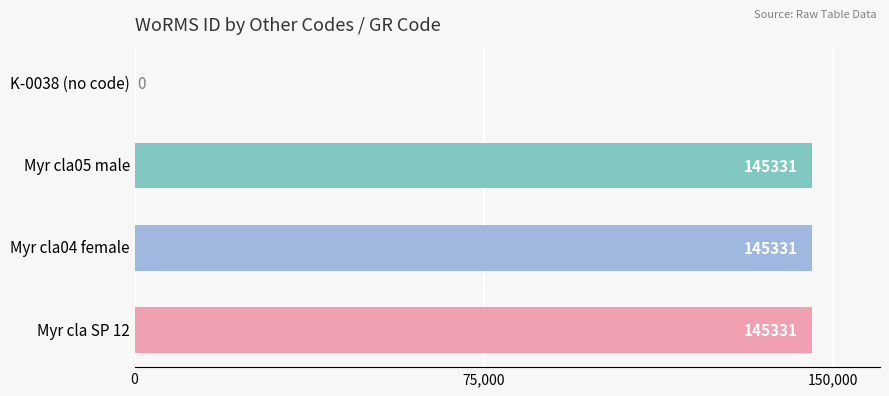

What is the maximum value shown in the chart?

145331